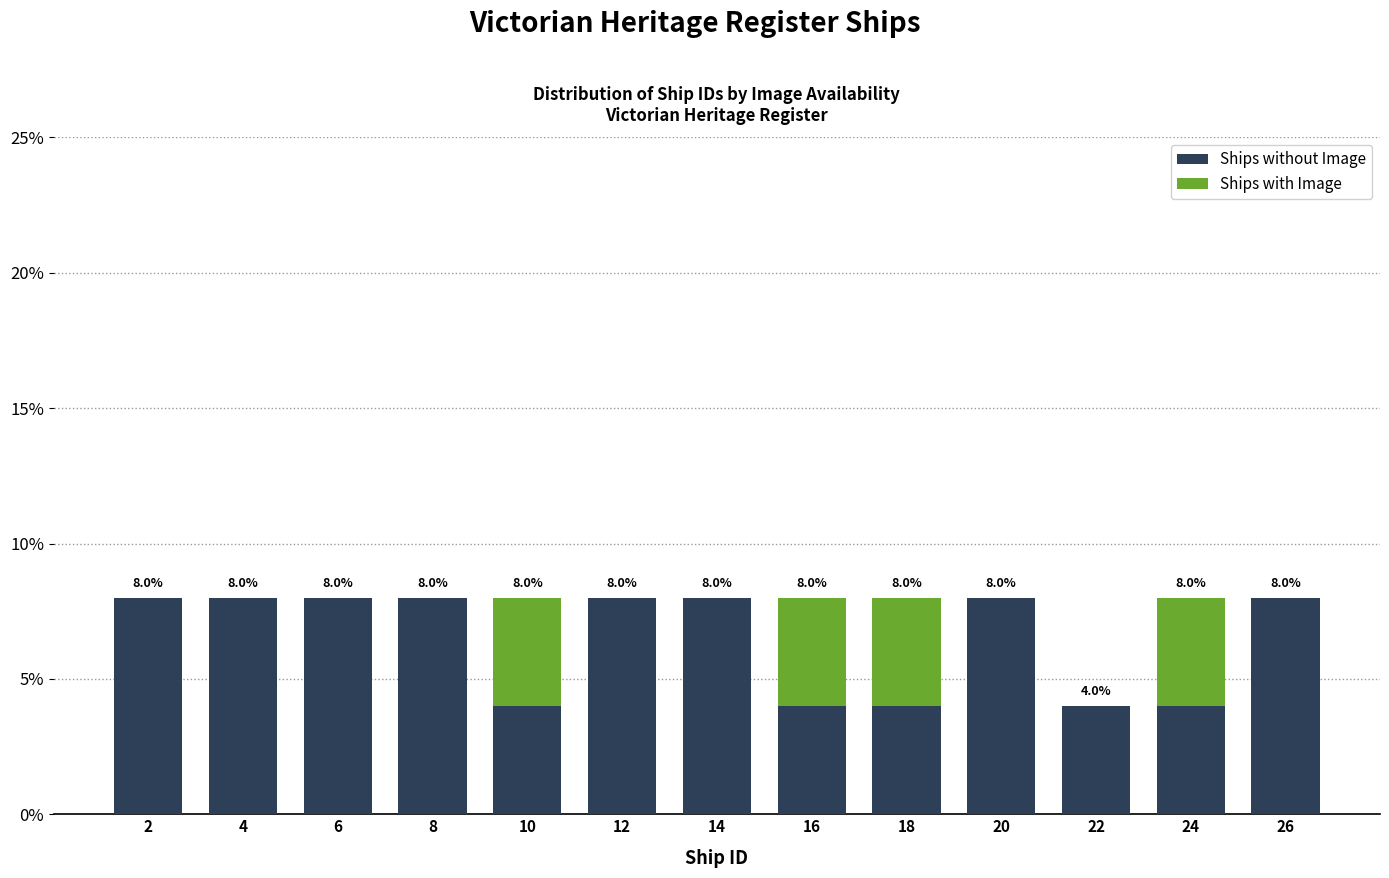

Reading left to right, transcribe the values for Ships without Image.

2=8	4=8	6=8	8=8	10=4	12=8	14=8	16=4	18=4	20=8	22=4	24=4	26=8